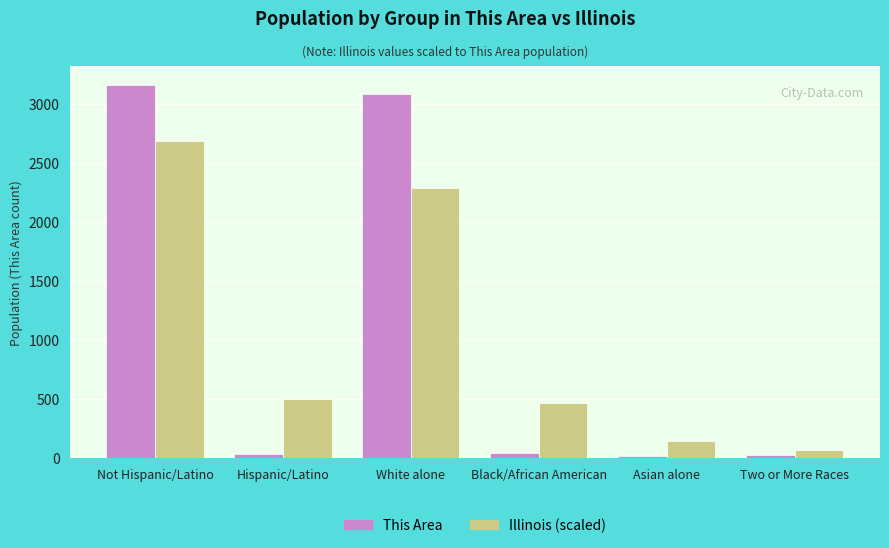

What is the spread (max minus min) of values at Two or More Races?

40.2